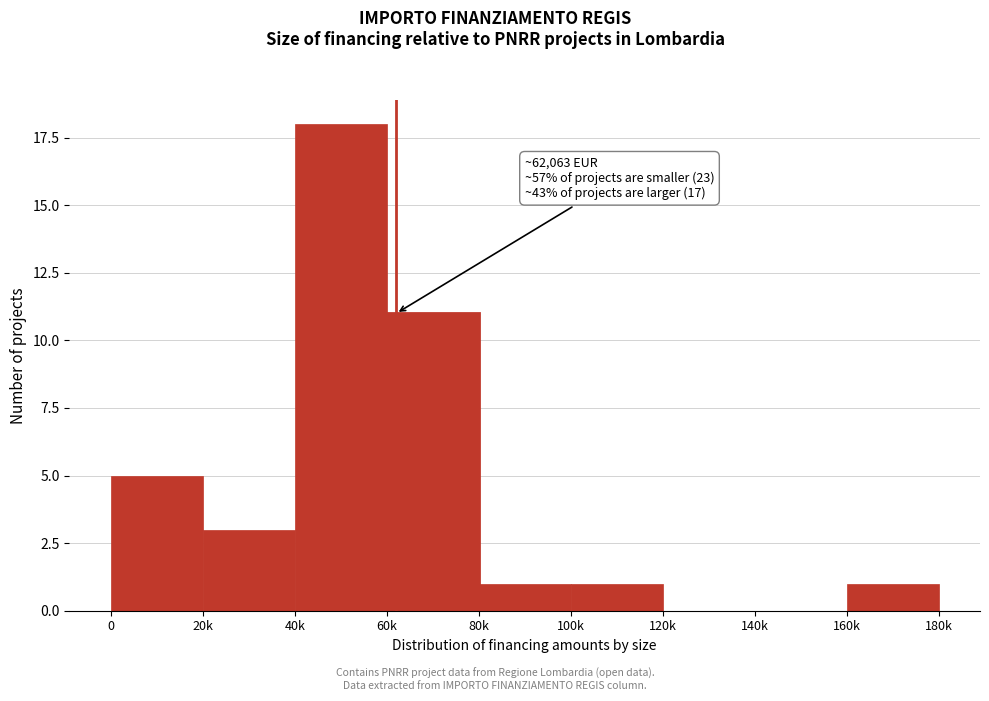

Reading left to right, list all the values displayed in this chart.

0=5	20k=3	40k=18	60k=11	80k=1	100k=1	120k=0	140k=0	160k=1